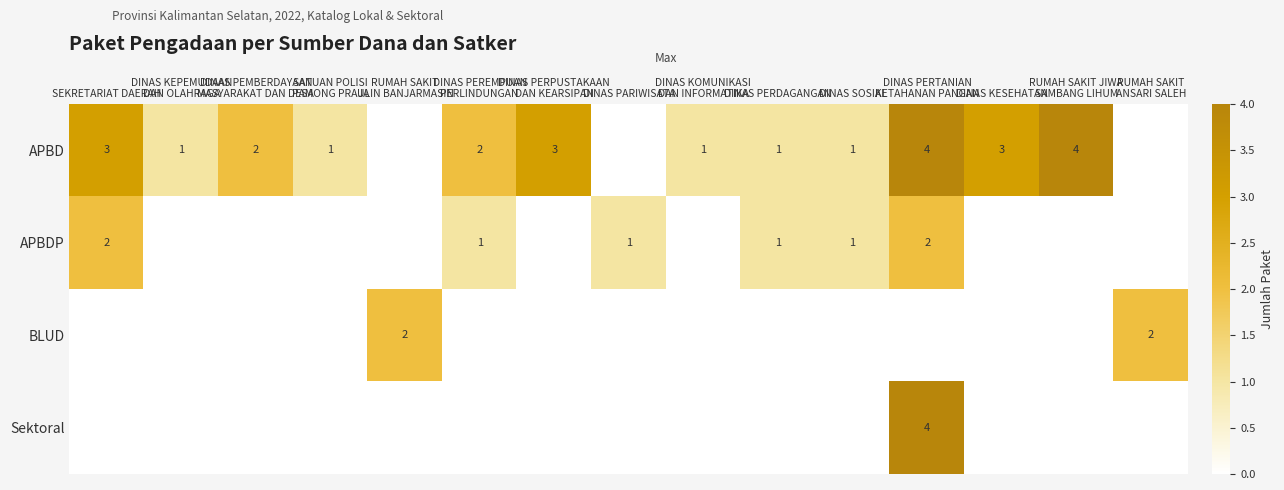

Rank the categories by APBDP value from highest to lowest.

SEKRETARIAT DAERAH, DINAS PERTANIAN KETAHANAN PANGAN, DINAS PEREMPUAN PERLINDUNGAN, DINAS PARIWISATA, DINAS PERDAGANGAN, DINAS SOSIAL, DINAS KEPEMUDAAN DAN OLAHRAGA, DINAS PEMBERDAYAAN MASYARAKAT DAN DESA, SATUAN POLISI PAMONG PRAJA, RUMAH SAKIT ULIN BANJARMASIN, DINAS PERPUSTAKAAN DAN KEARSIPAN, DINAS KOMUNIKASI DAN INFORMATIKA, DINAS KESEHATAN, RUMAH SAKIT JIWA SAMBANG LIHUM, RUMAH SAKIT ANSARI SALEH